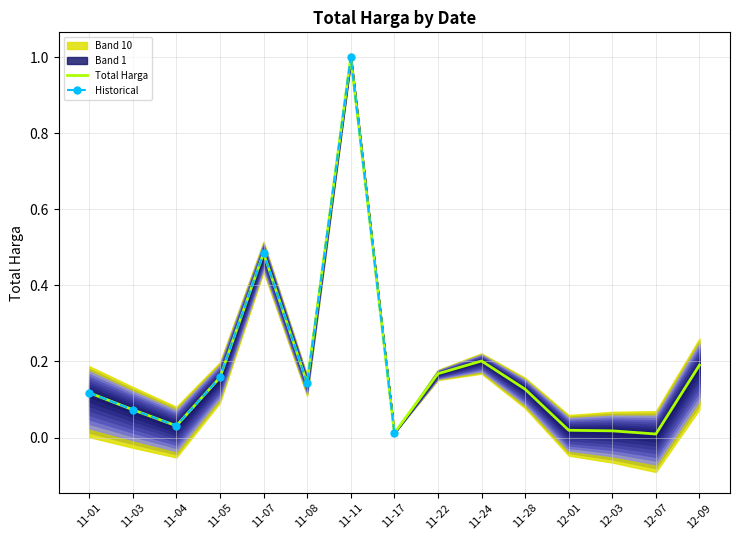

What is the maximum value for Total Harga?

1.0